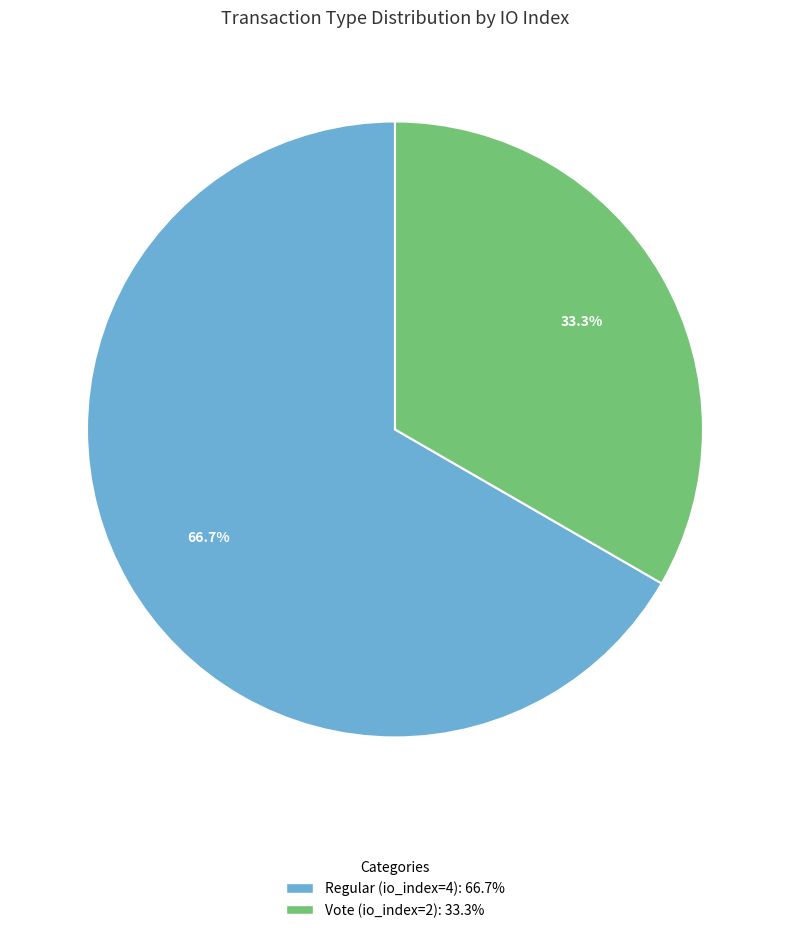

How many slices are in this pie chart?

2